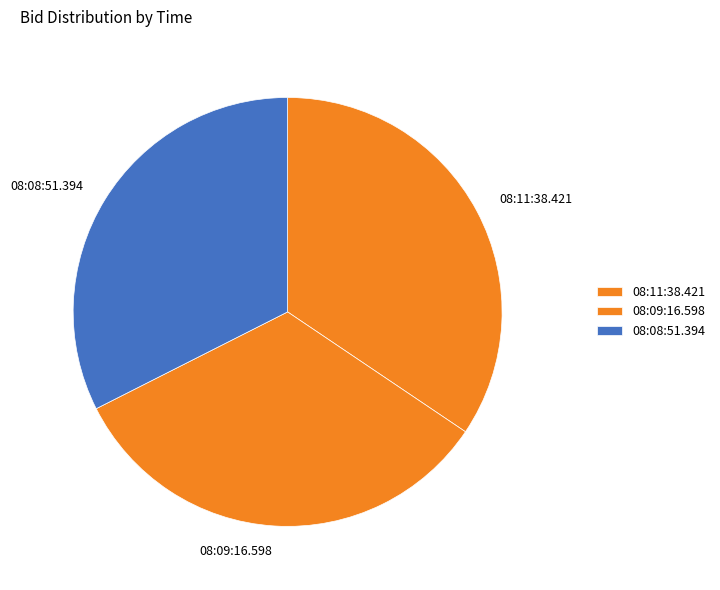

Count the number of slices in the pie.

3